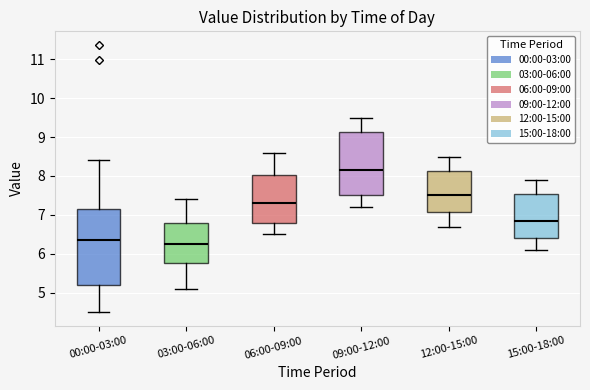

Which box has the highest median line?

09:00-12:00